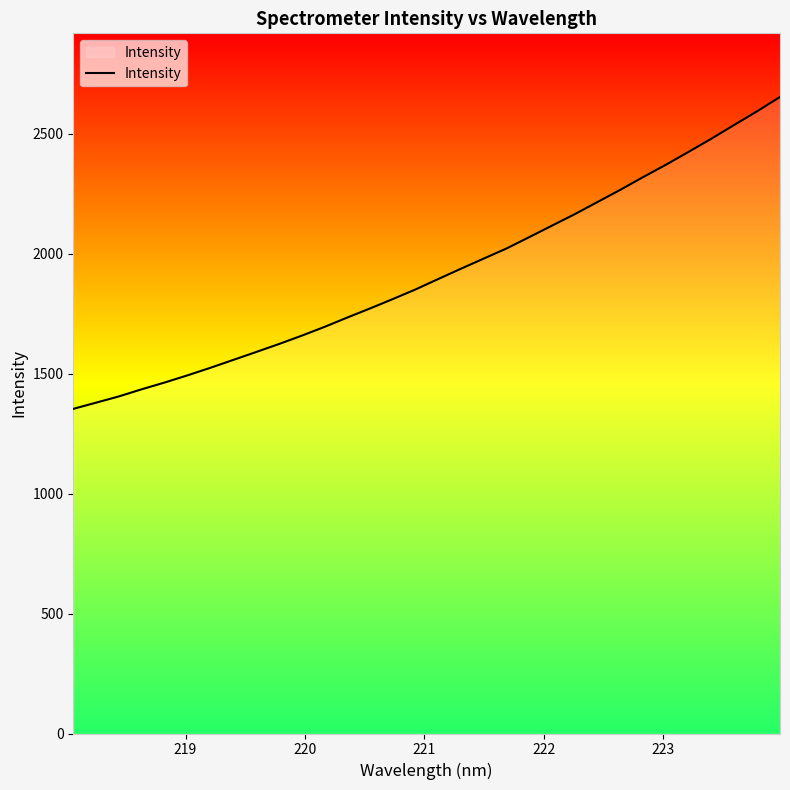

How many lines are shown in the chart?

1